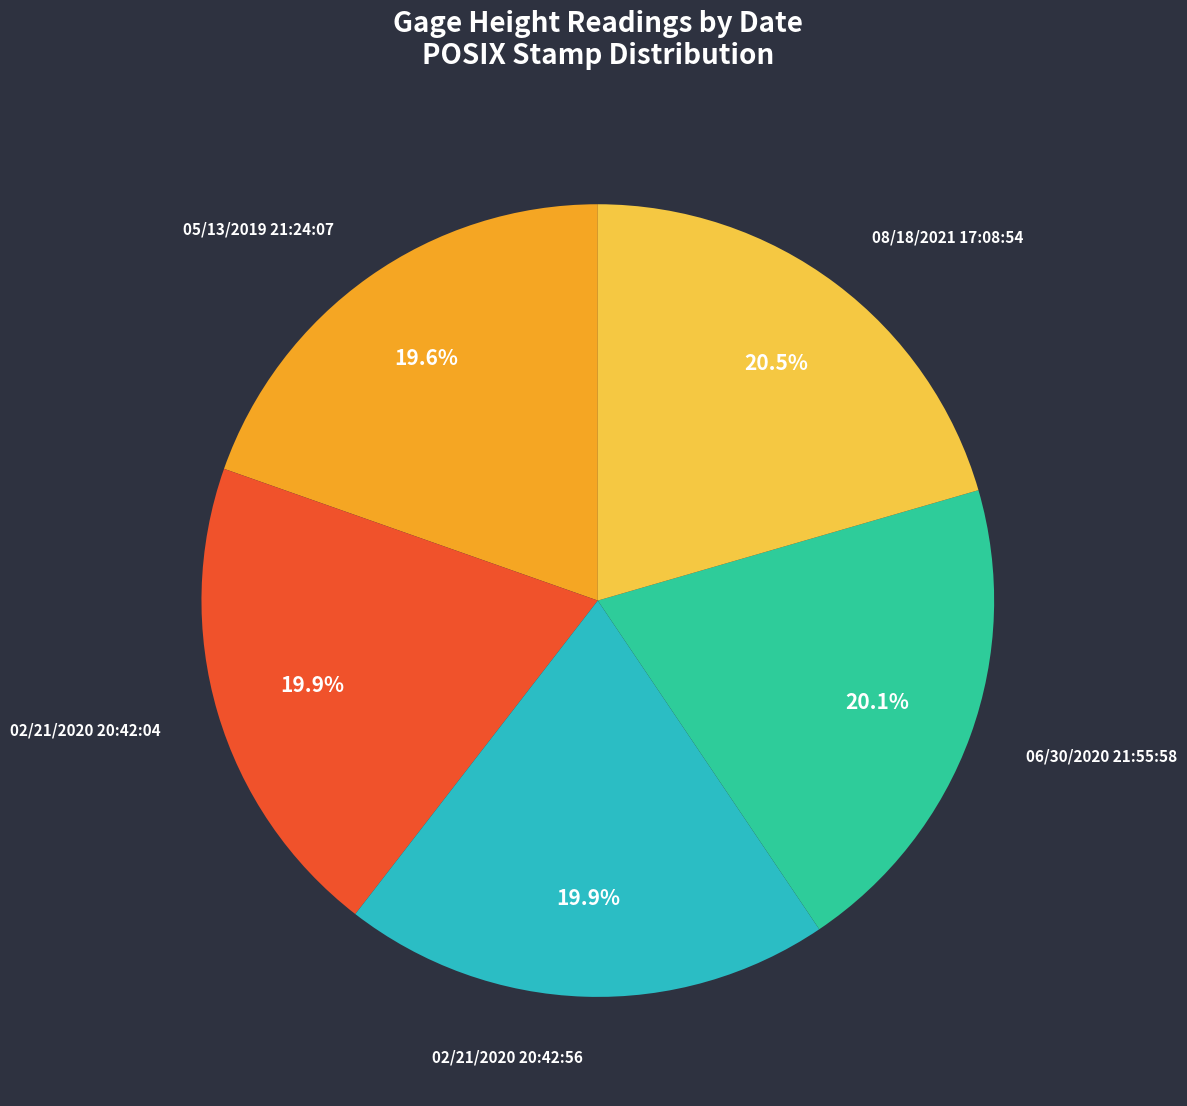

Count the number of slices in the pie.

5